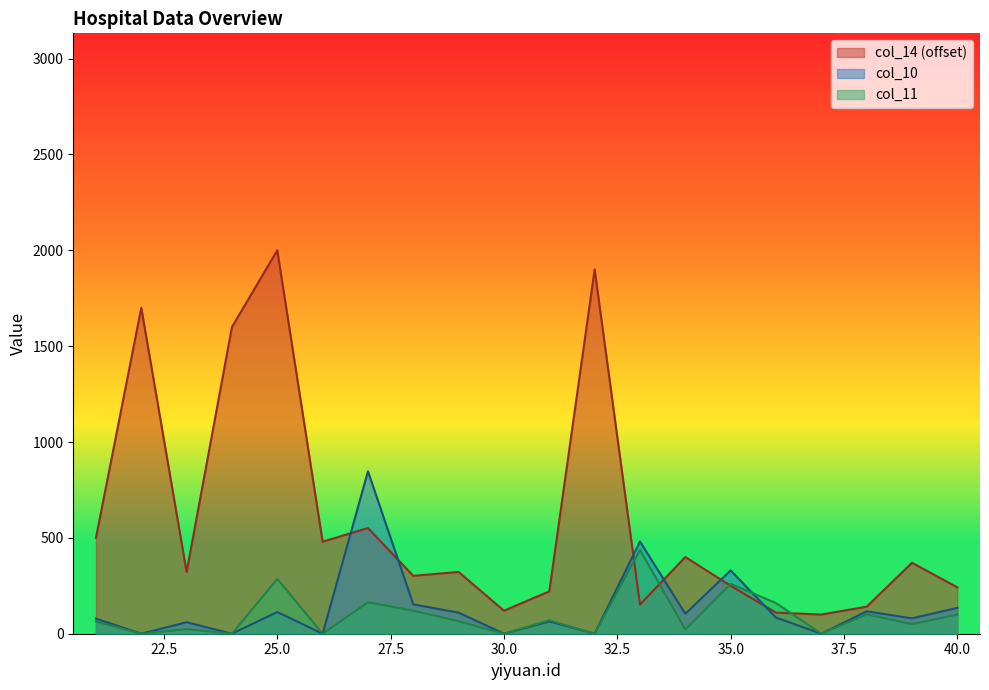

What value does the col_14 series have at 27, to the nearest 10?

550